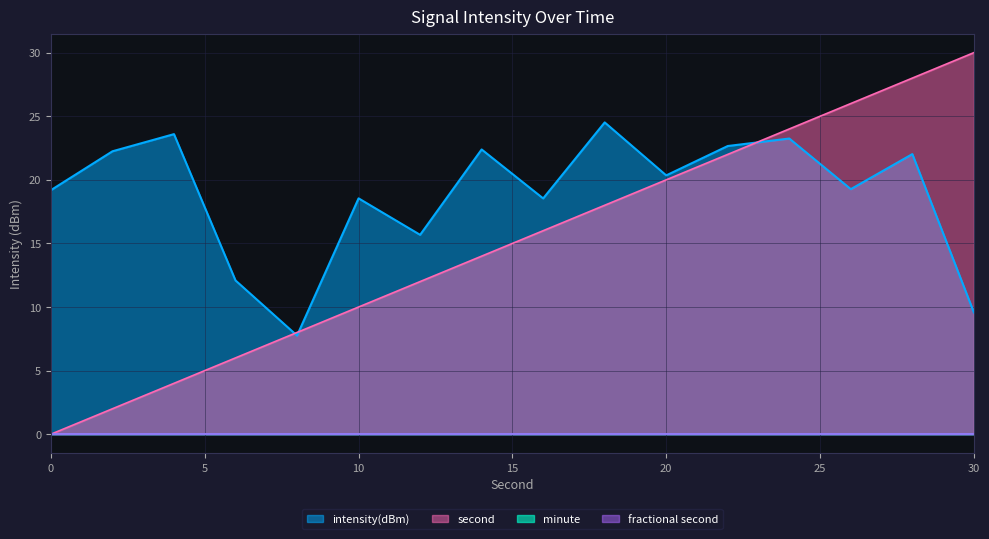

True or false: intensity(dBm) has a value of 22.7 at 22.

True